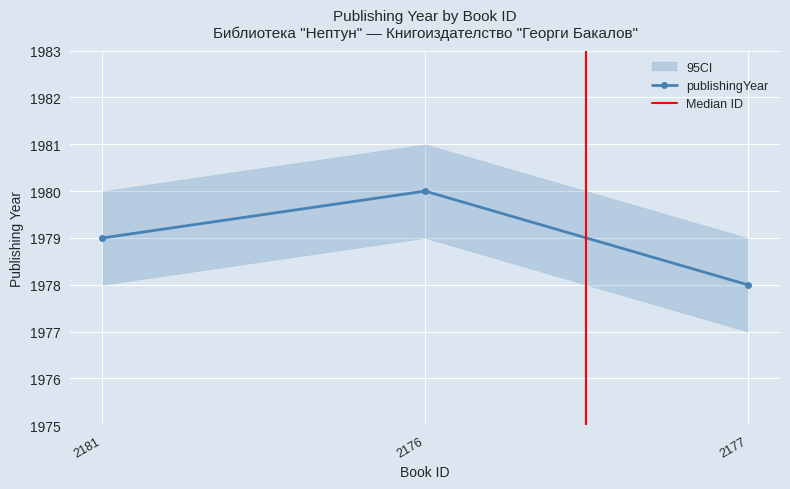

What is the change in value from 2181 to 2176?

+1